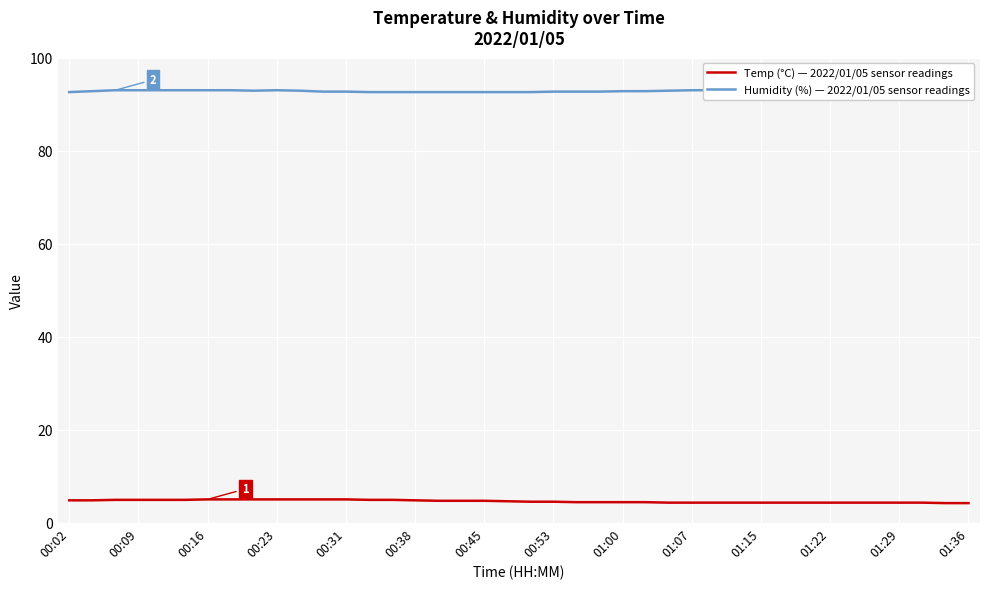

True or false: Temp (°C) — 2022/01/05 sensor readings has a value of 1.1 at 00:23.

False